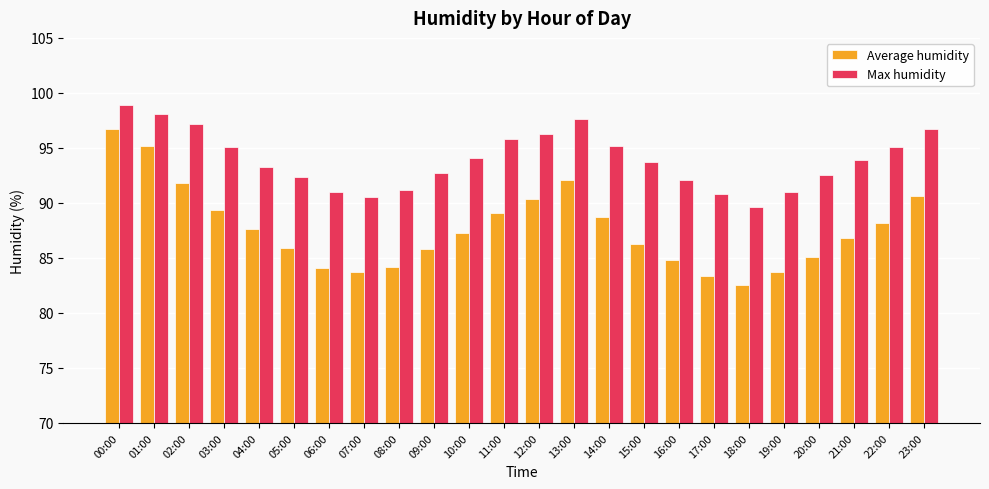

What is the label of the 10th bar from the right?

14:00